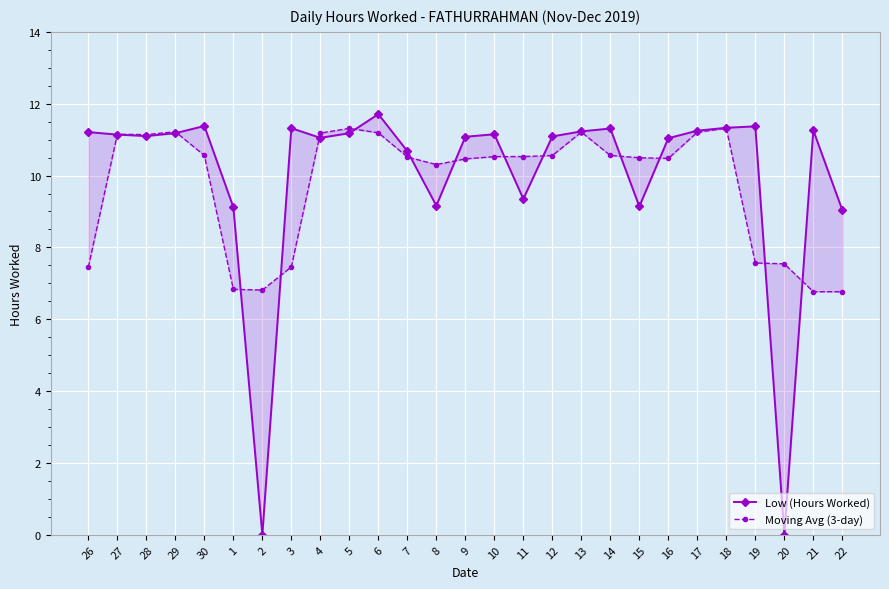

At 4, list the series in order from largest to smallest.

Moving Avg (3-day), Low (Hours Worked)